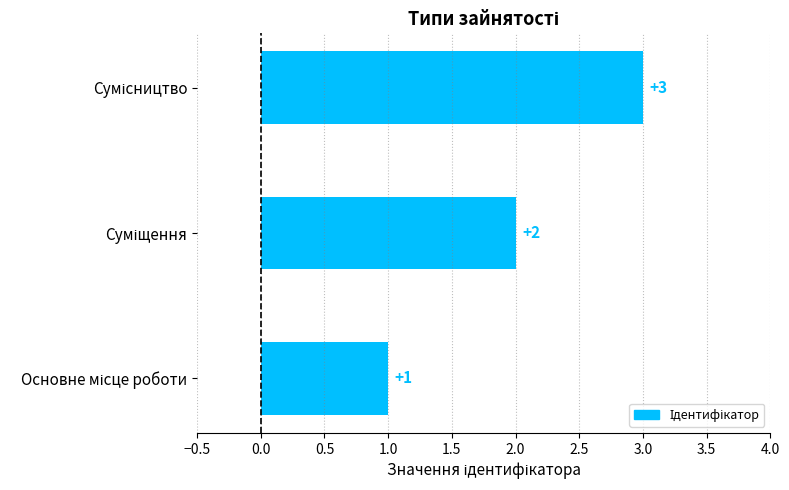

How many values are between 1 and 3?

3